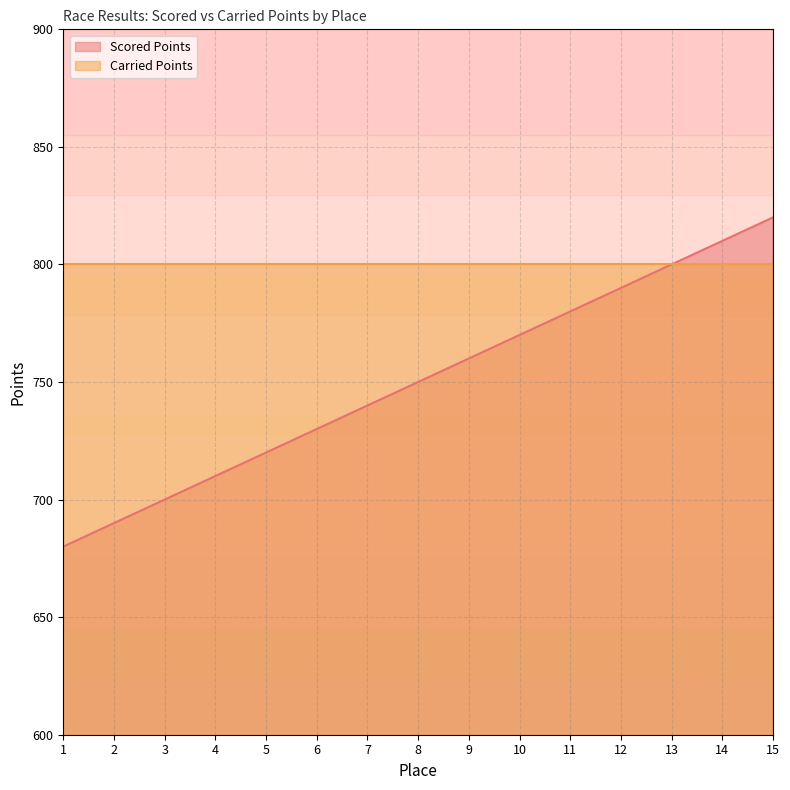

Rank the categories by value from lowest to highest.

1, 2, 3, 4, 5, 6, 7, 8, 9, 10, 11, 12, 13, 14, 15